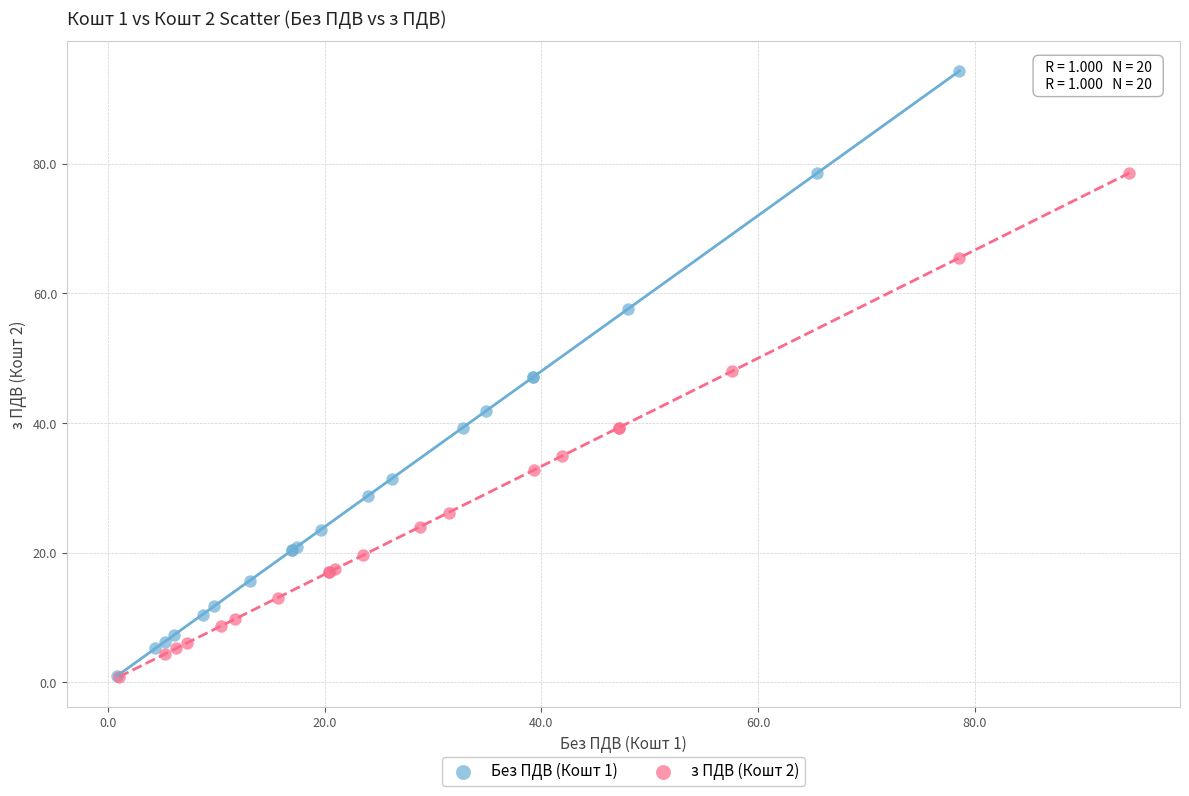

Which series has the widest spread of Y values?

Без ПДВ (Кошт 1)